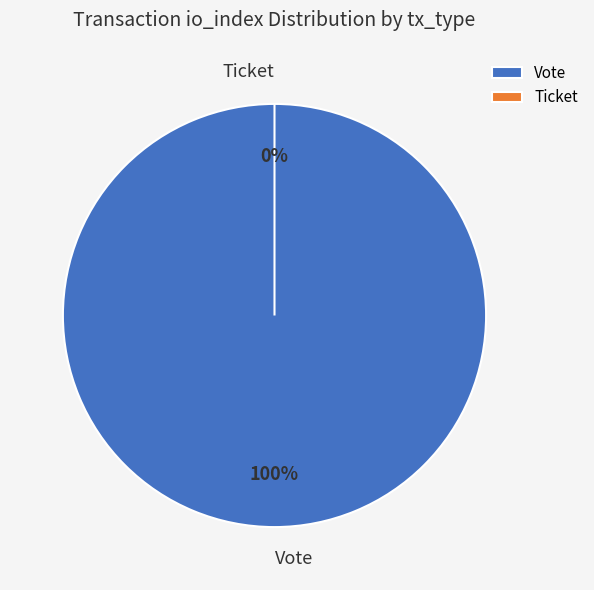

Which category accounts for the majority?

Vote